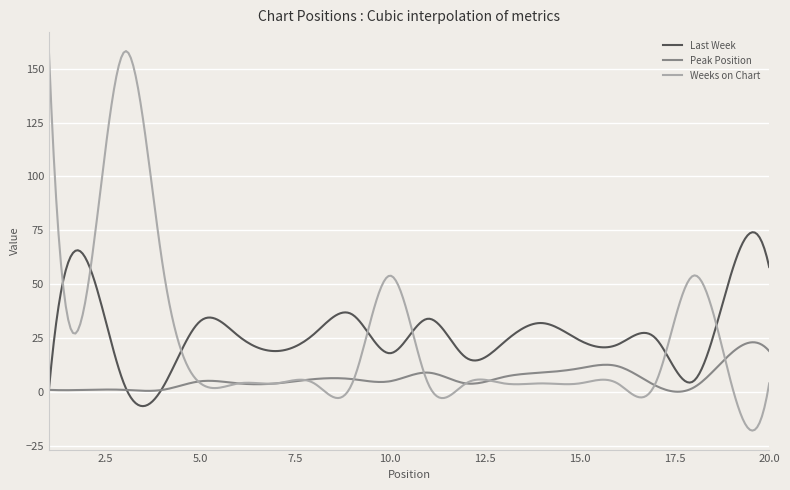

True or false: Last Week and Peak Position cross at least once.

True